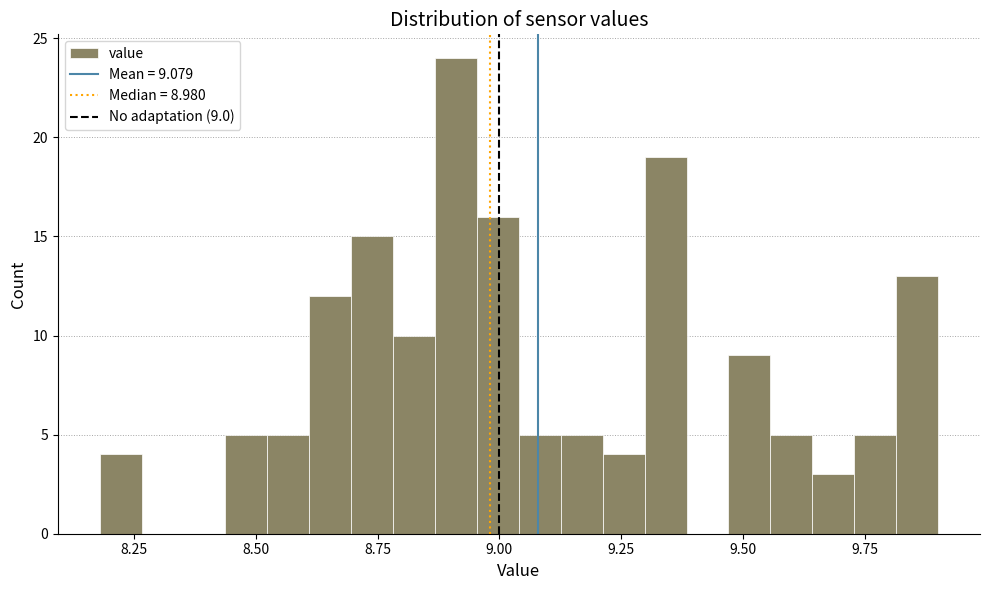

Read against the x-axis, roughly where is the centre of the tallest bar?

8.90